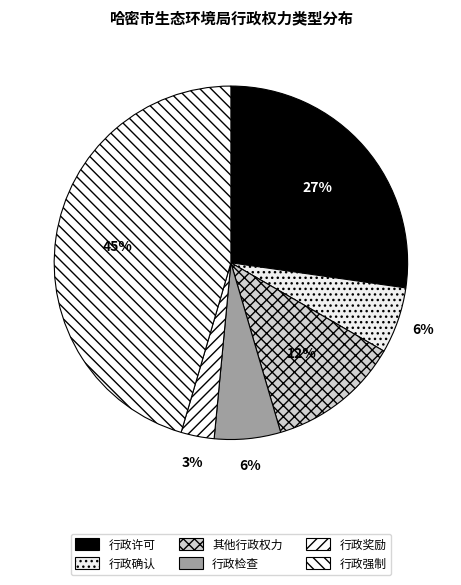

Does 行政奖励 represent more than half of the total?

No